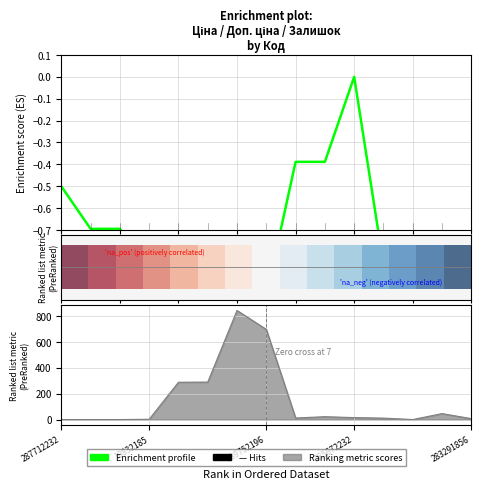

How many negative values does the Enrichment profile series have?

14